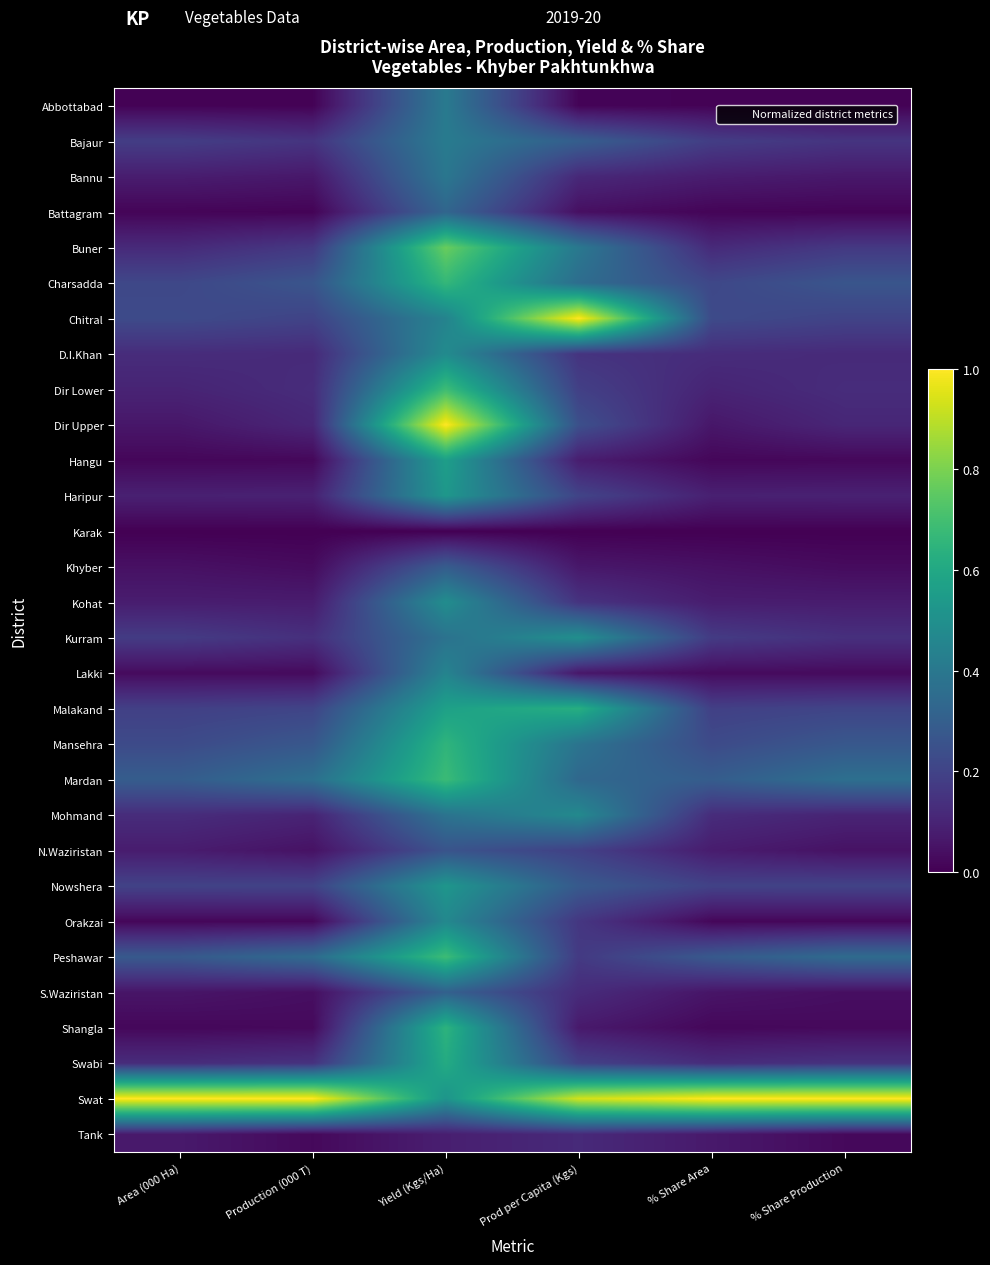

At which category is the sum across all series the highest?

Yield (Kgs/Ha)